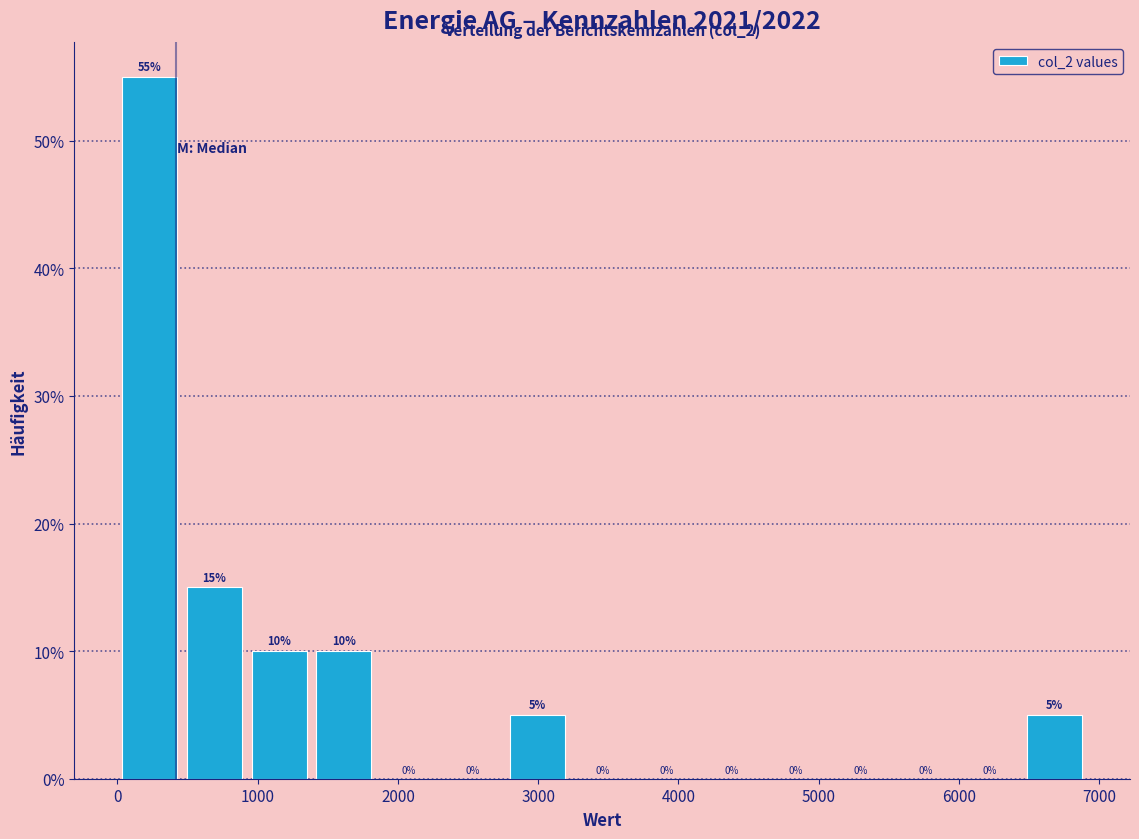

Reading left to right, transcribe this chart: for each bar, give the range it covers on the x-axis and its height. The bar edges are not printed on the chart, so give them approximately, as read against the axis.

0 to 500: 55
500 to 900: 15
900 to 1400: 10
1400 to 1800: 10
1800 to 2300: 0
2300 to 2800: 0
2800 to 3200: 5
3200 to 3700: 0
3700 to 4100: 0
4100 to 4600: 0
4600 to 5100: 0
5100 to 5500: 0
5500 to 6000: 0
6000 to 6500: 0
6500 to 6900: 5